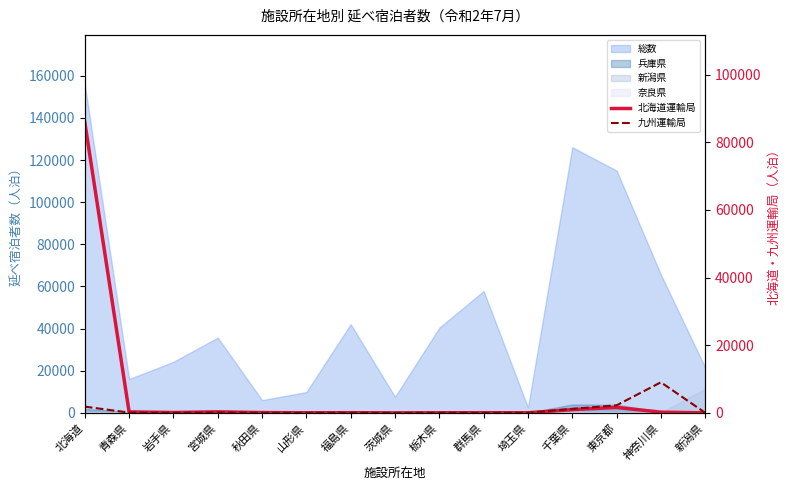

What is the difference between the maximum and minimum values in the 北海道運輸局 series?

85974